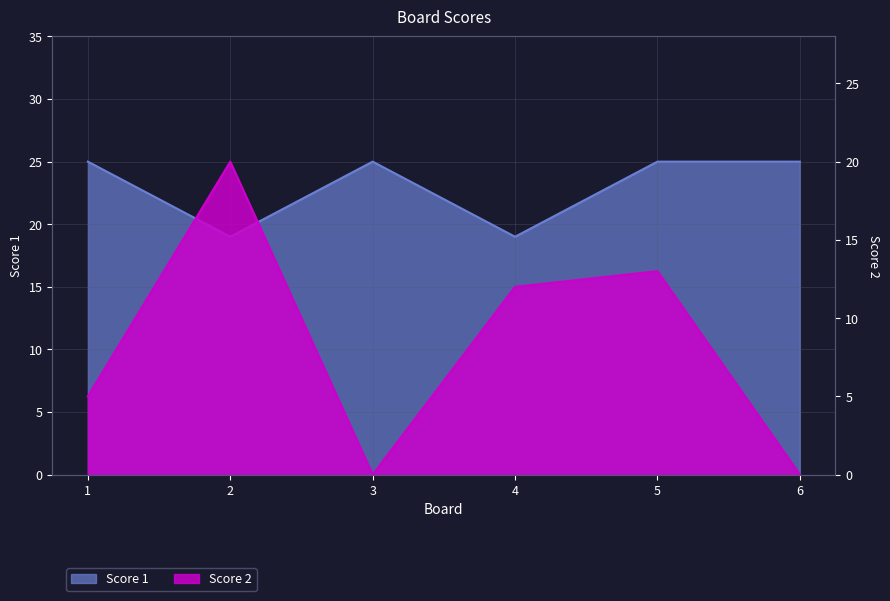

What is the value of the Score 1 point at the 2nd from the left?

19